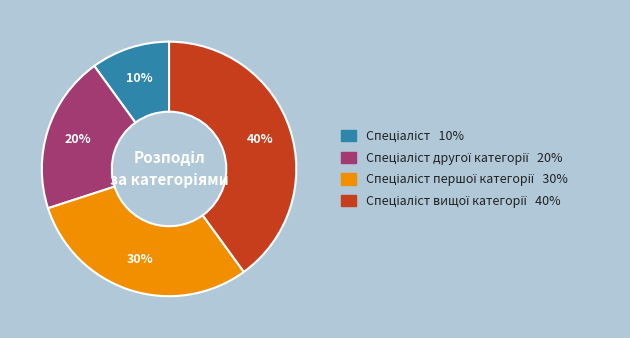

To the nearest percent, what is the difference between the largest and smallest slice percentages?

30%